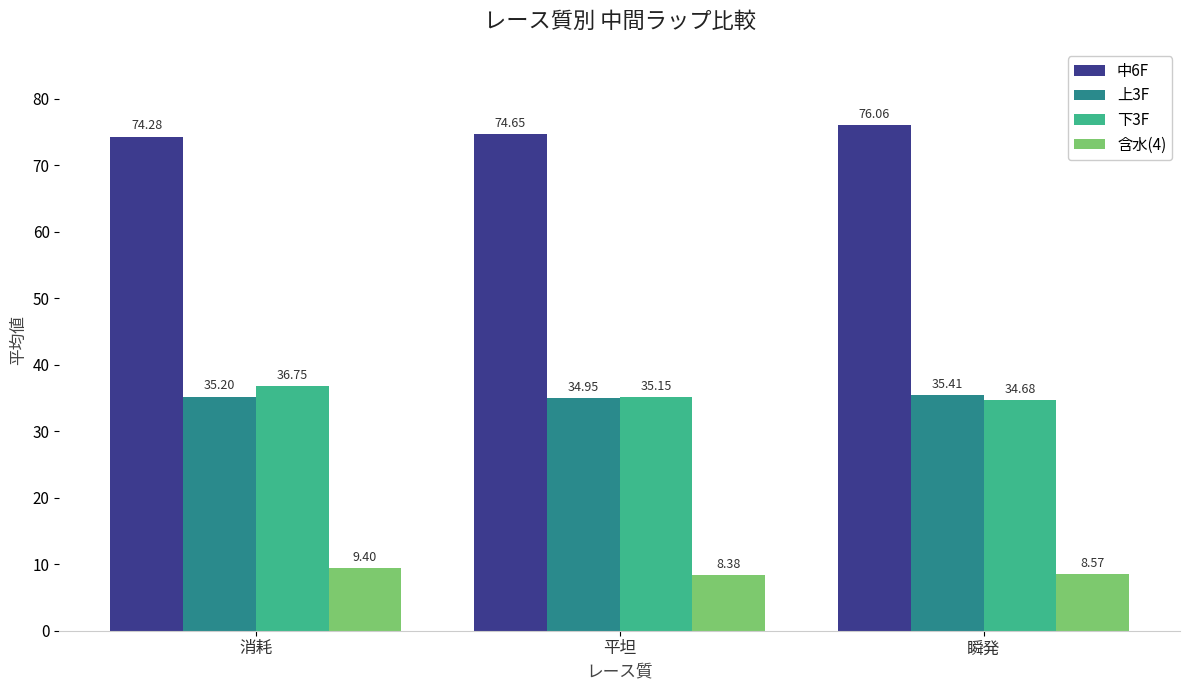

At which label does 下3F first exceed 35?

消耗